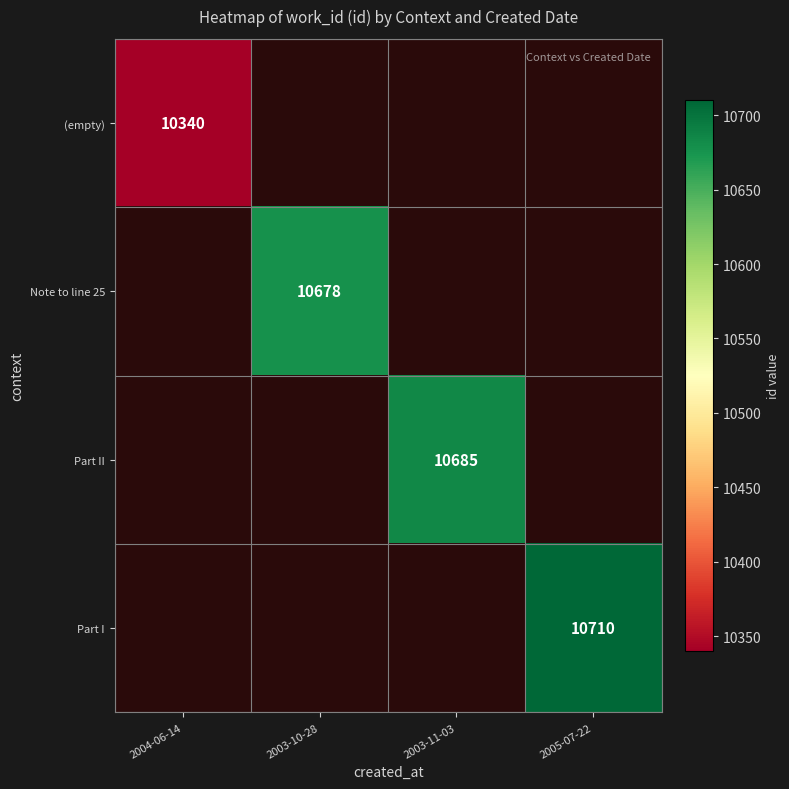

What is the smallest value displayed?

10340.0